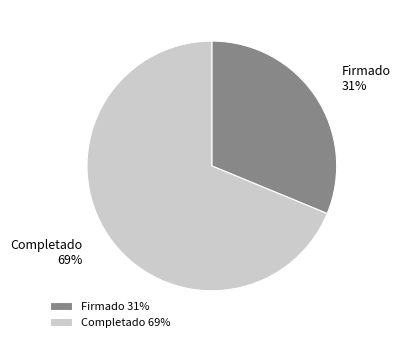

To the nearest percent, what percentage of the pie is Completado?

69%